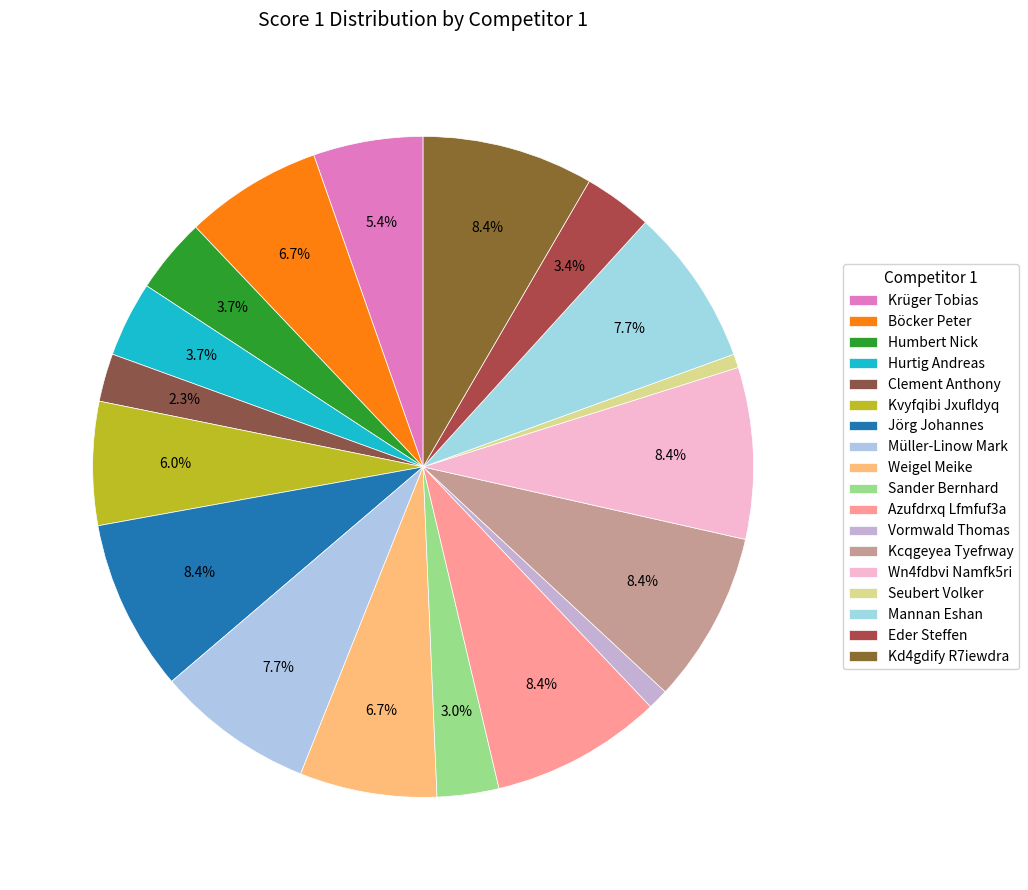

To the nearest percent, what is the average slice percentage?

6%